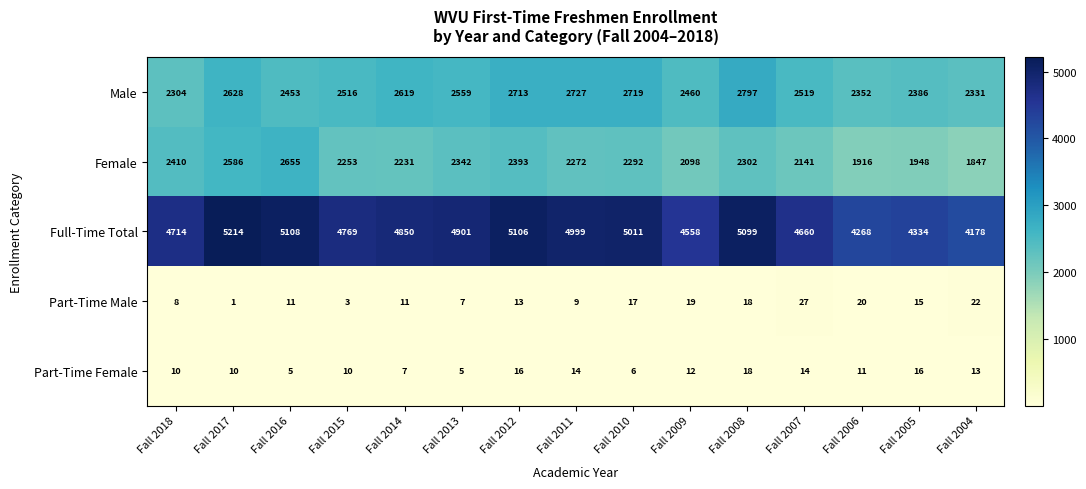

How many data points does each series have?

15